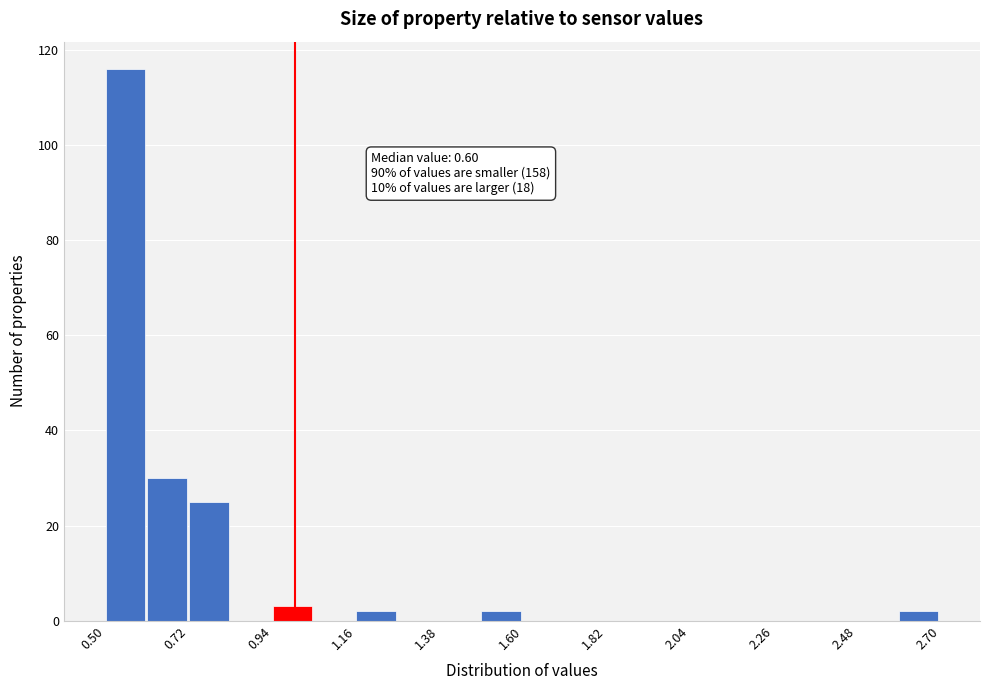

Read against the x-axis, roughly where is the centre of the tallest bar?

0.55